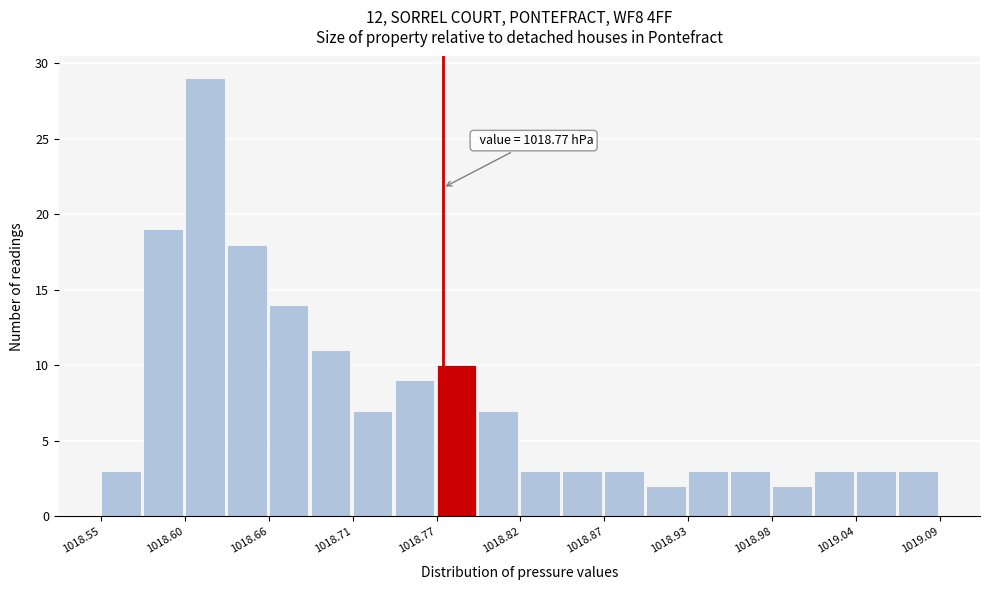

Read against the x-axis, roughly where is the centre of the tallest bar?

1018.62